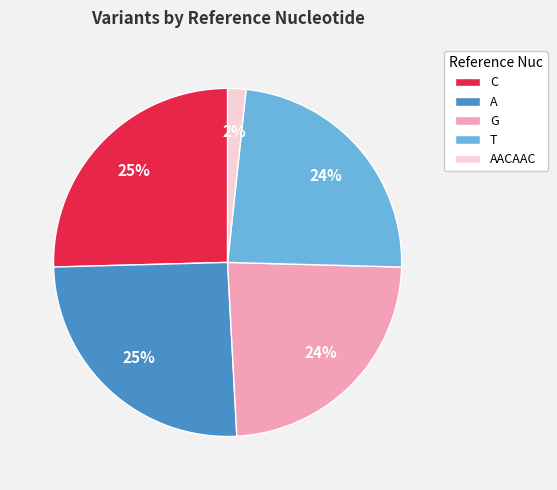

Which slice is the smallest?

AACAAC